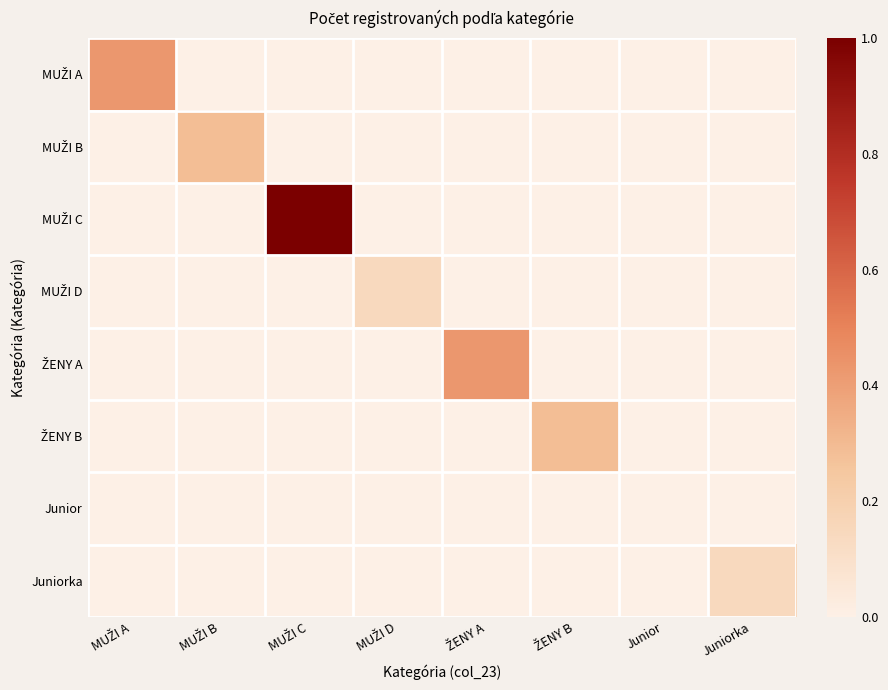

At which category is the sum across all series the highest?

MUŽI C